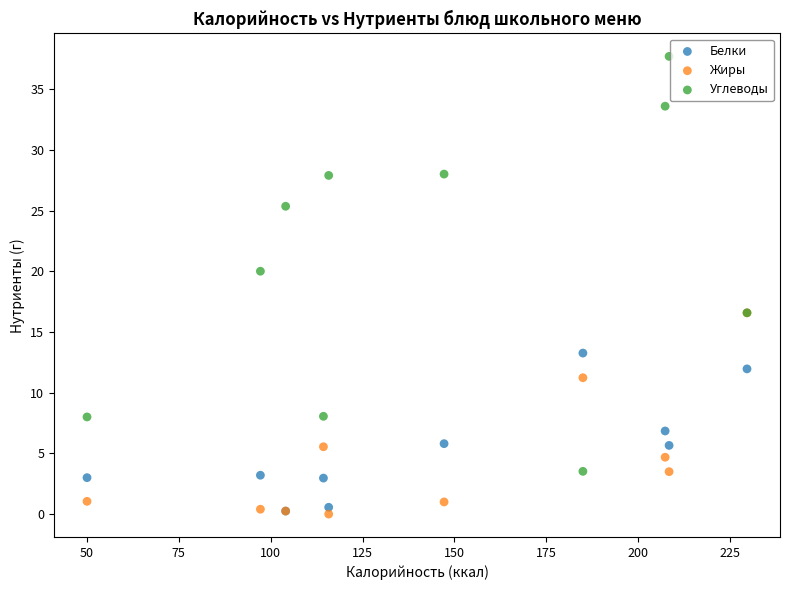

What are all the series names shown in the legend?

Белки, Жиры, Углеводы